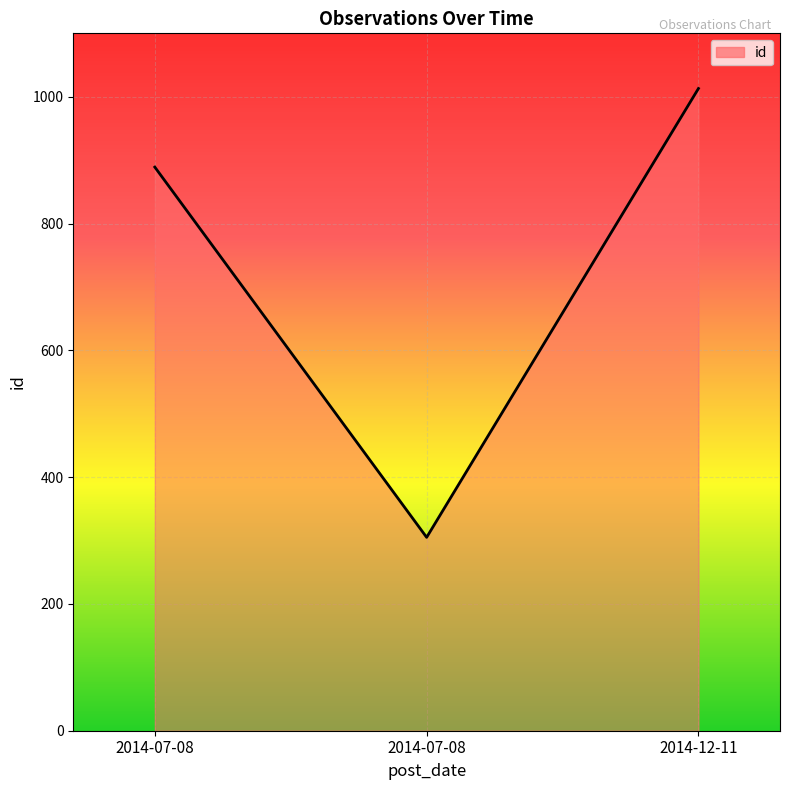

How many lines are shown in the chart?

1